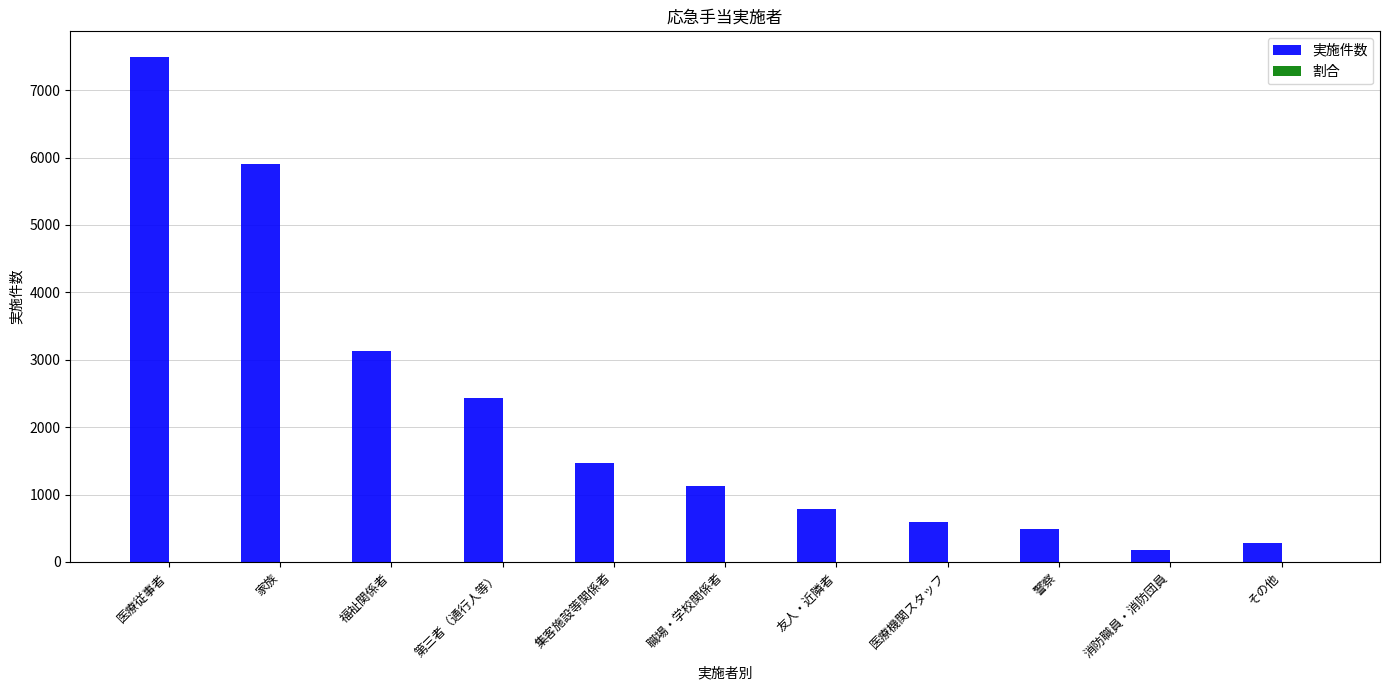

What is the average value of the 実施件数 series?

2172.3